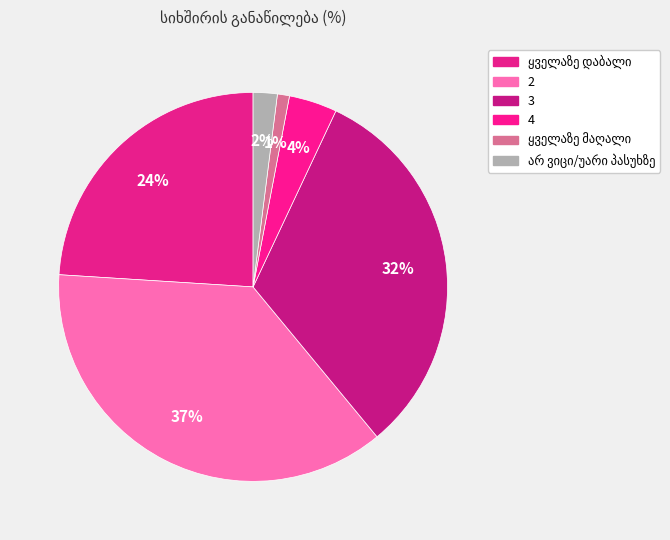

How much of the chart is everything except ყველაზე დაბალი?

76.0%